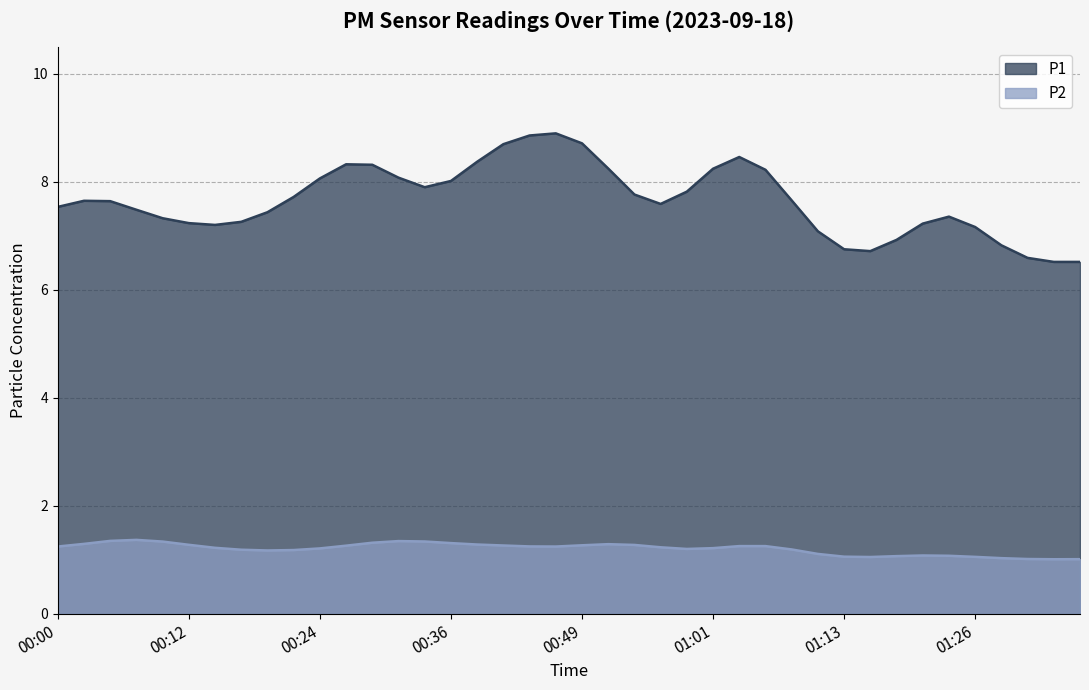

What is the maximum value for P1?

8.9